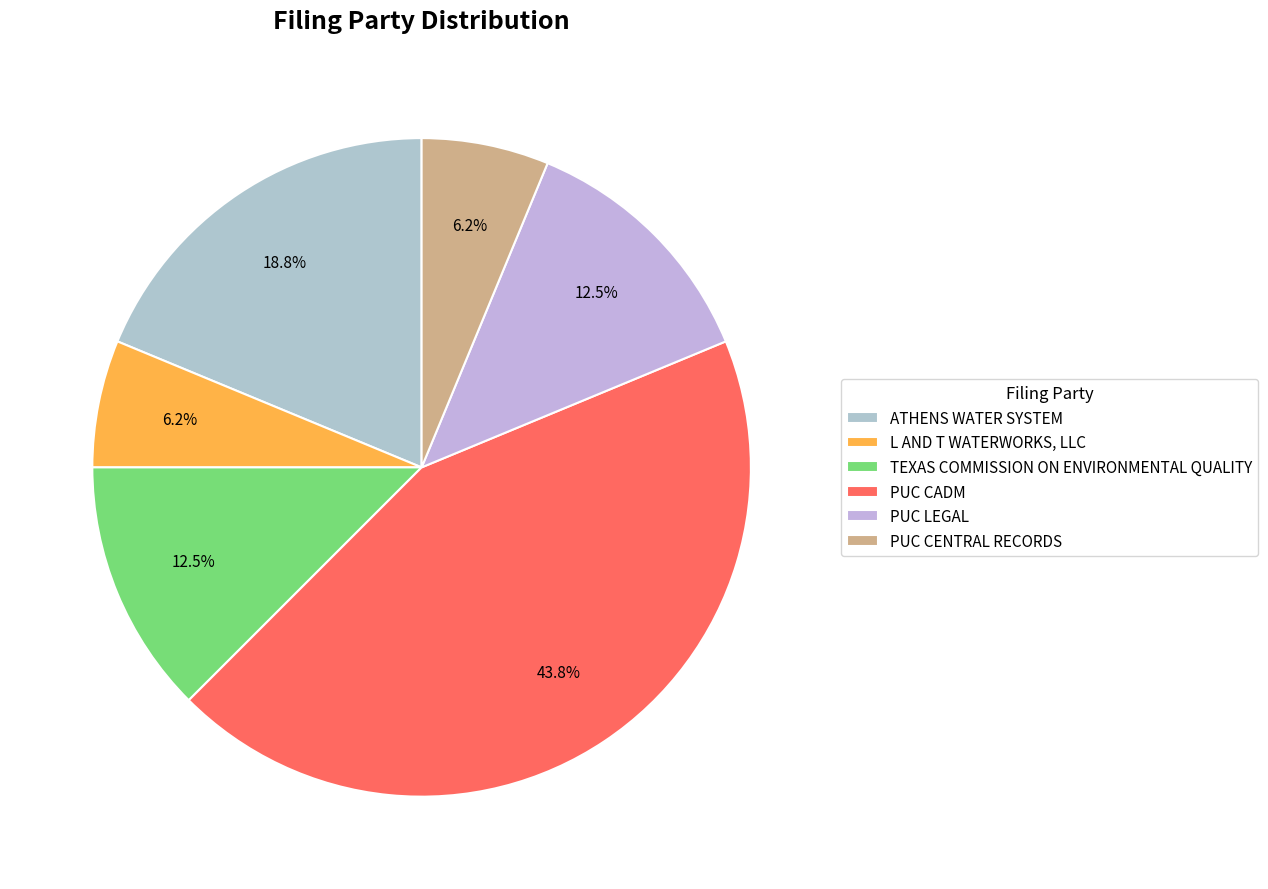

What is the largest slice in the pie chart?

PUC CADM